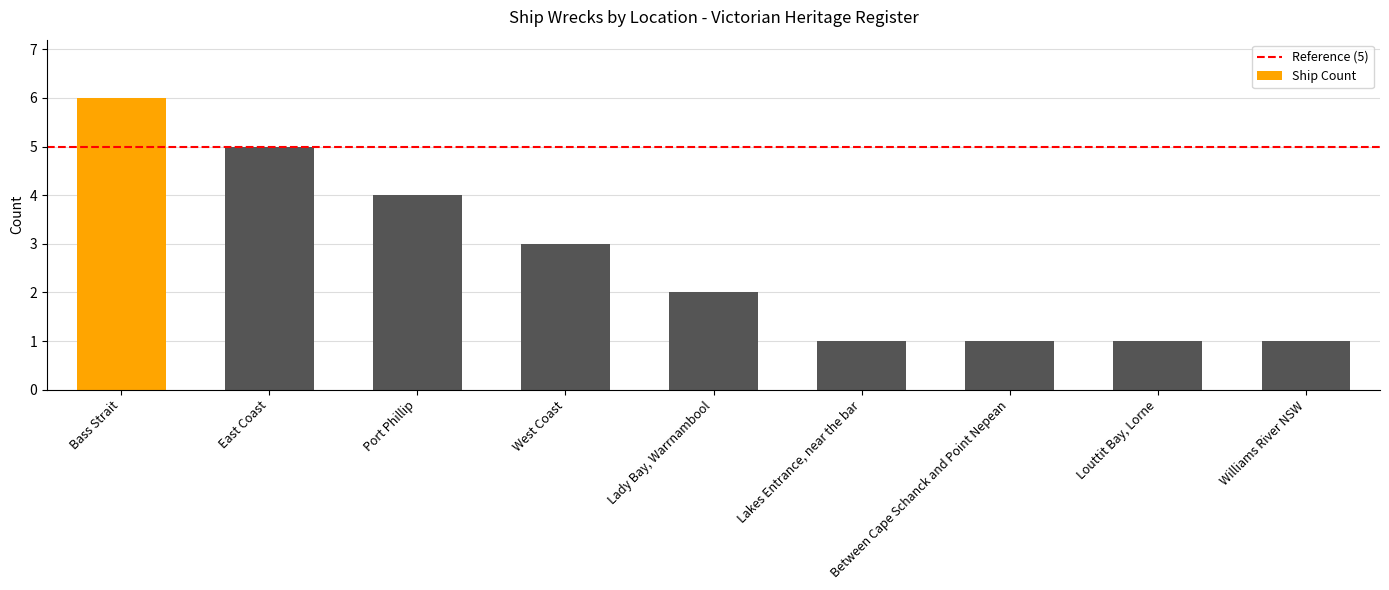

Is it true that the value at Port Phillip is 7?

False